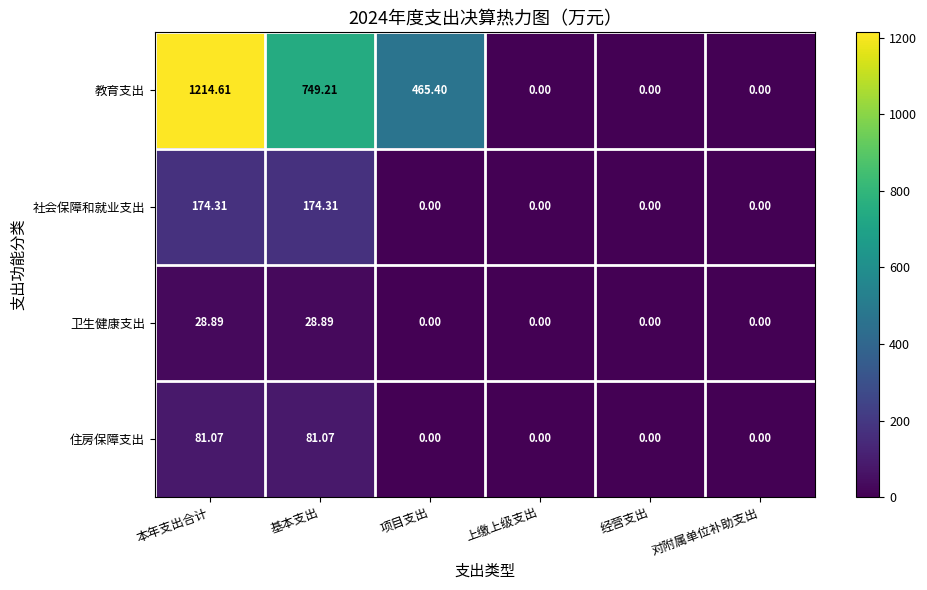

Which series changed the most between 本年支出合计 and 上缴上级支出?

教育支出